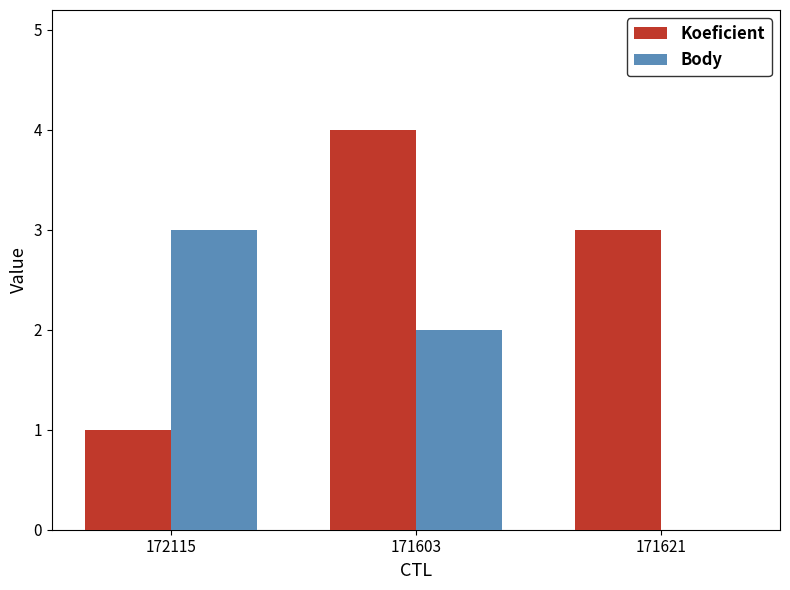

What is the sum of the Body values at 171621 and 172115?

3